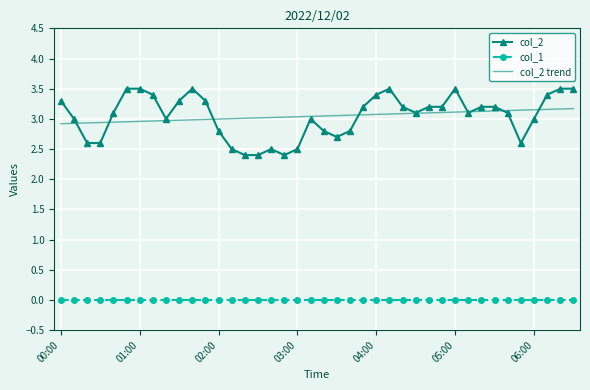

True or false: col_2 and col_1 cross at least once.

False